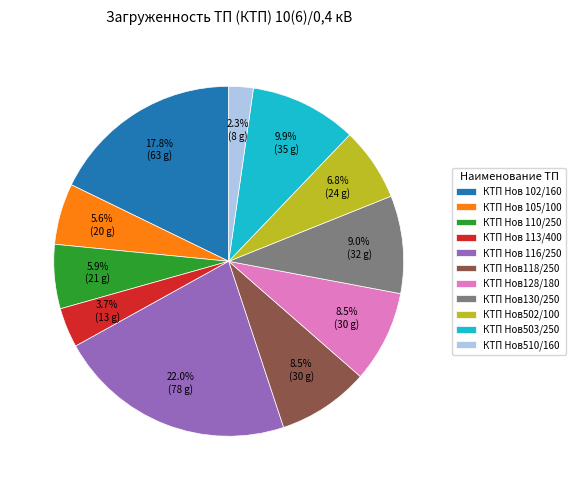

Combined, do КТП Нов128/180 and КТП Нов130/250 account for over 50%?

No